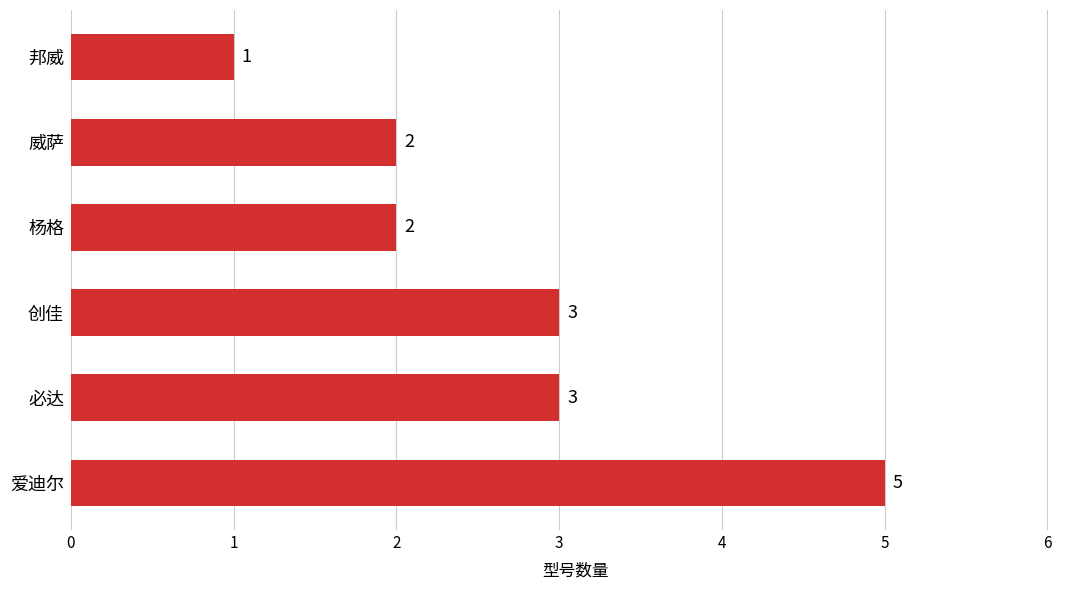

How many data points does each series have?

6